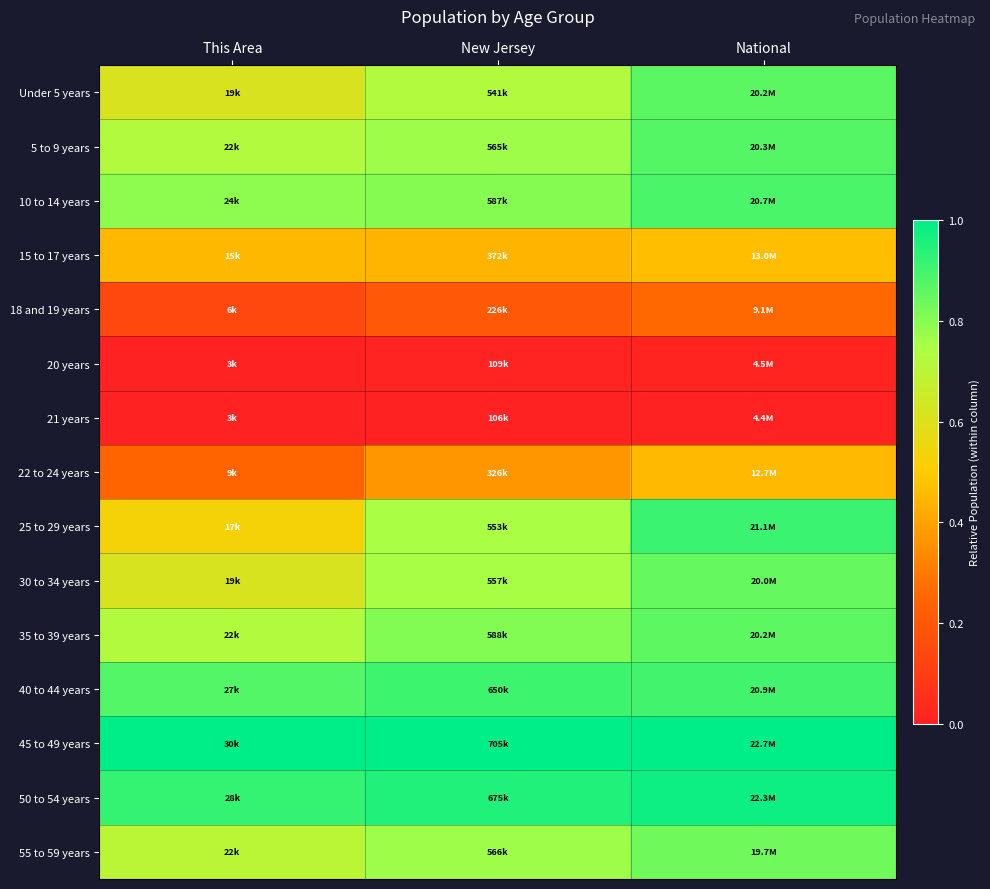

Reading left to right, what are all the values shown in this chart?

Under 5 years: This Area=0.6	New Jersey=0.7	National=0.9
5 to 9 years: This Area=0.7	New Jersey=0.8	National=0.9
10 to 14 years: This Area=0.8	New Jersey=0.8	National=0.9
15 to 17 years: This Area=0.5	New Jersey=0.4	National=0.5
18 and 19 years: This Area=0.1	New Jersey=0.2	National=0.3
20 years: This Area=0.0	New Jersey=0.0	National=0.0
21 years: This Area=0.0	New Jersey=0.0	National=0.0
22 to 24 years: This Area=0.2	New Jersey=0.4	National=0.5
25 to 29 years: This Area=0.5	New Jersey=0.7	National=0.9
30 to 34 years: This Area=0.6	New Jersey=0.8	National=0.9
35 to 39 years: This Area=0.7	New Jersey=0.8	National=0.9
40 to 44 years: This Area=0.9	New Jersey=0.9	National=0.9
45 to 49 years: This Area=1.0	New Jersey=1.0	National=1.0
50 to 54 years: This Area=0.9	New Jersey=1.0	National=1.0
55 to 59 years: This Area=0.7	New Jersey=0.8	National=0.8